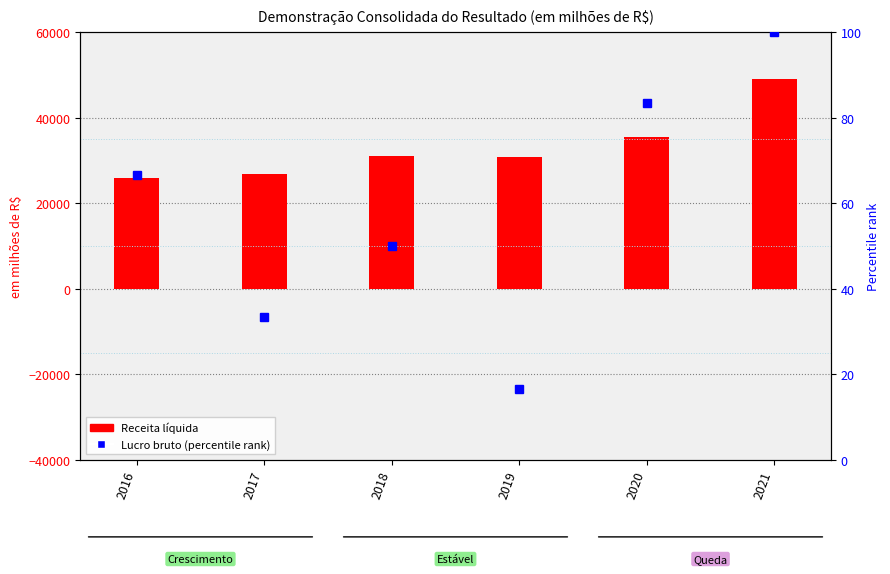

What is the average value of the Lucro bruto (percentile rank) series?

58.3